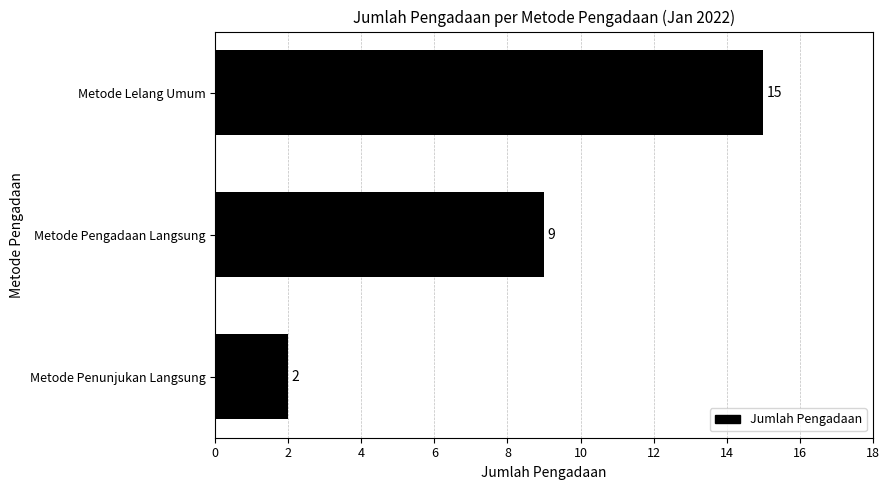

Rank the categories by value from lowest to highest.

Metode Penunjukan Langsung, Metode Pengadaan Langsung, Metode Lelang Umum